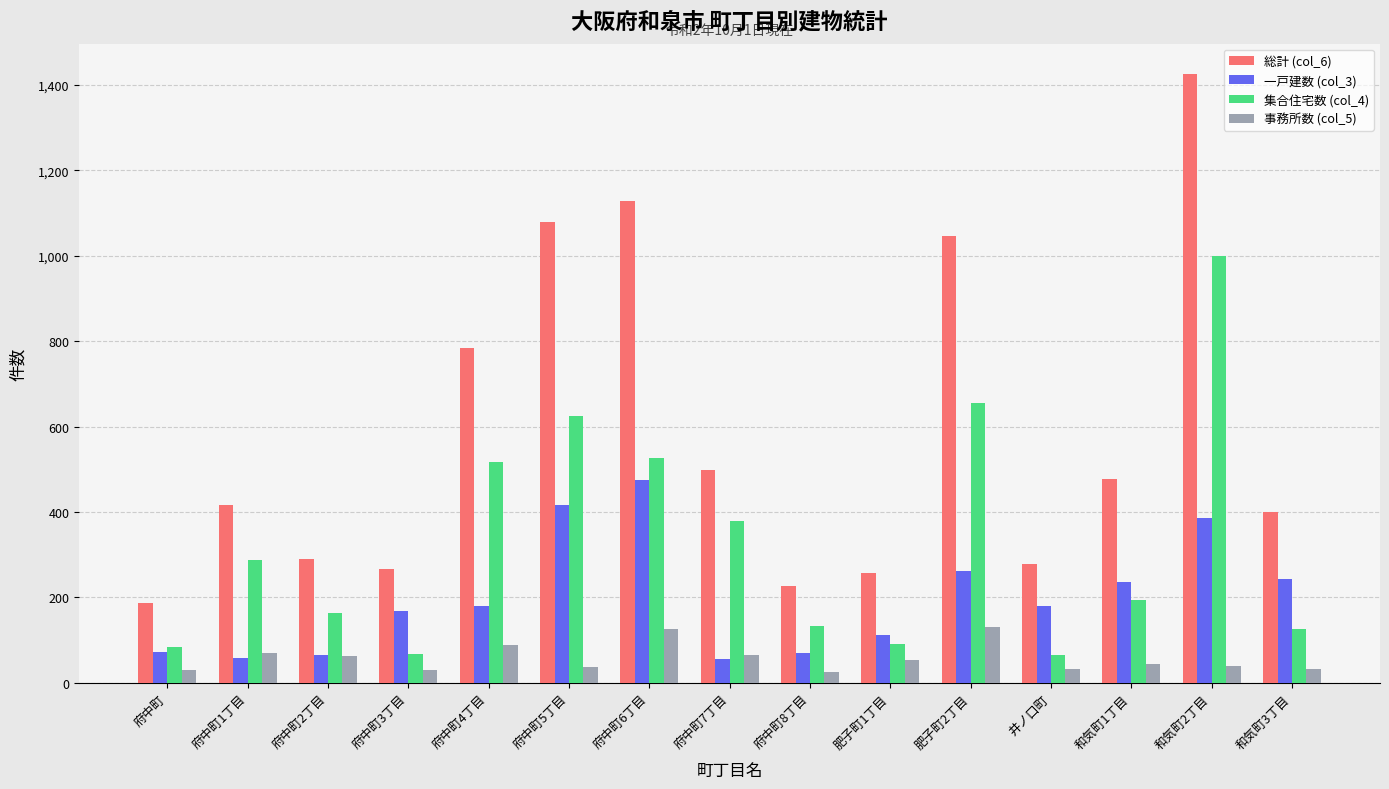

What is the difference between the maximum and minimum values in the 集合住宅数 (col_4) series?

935